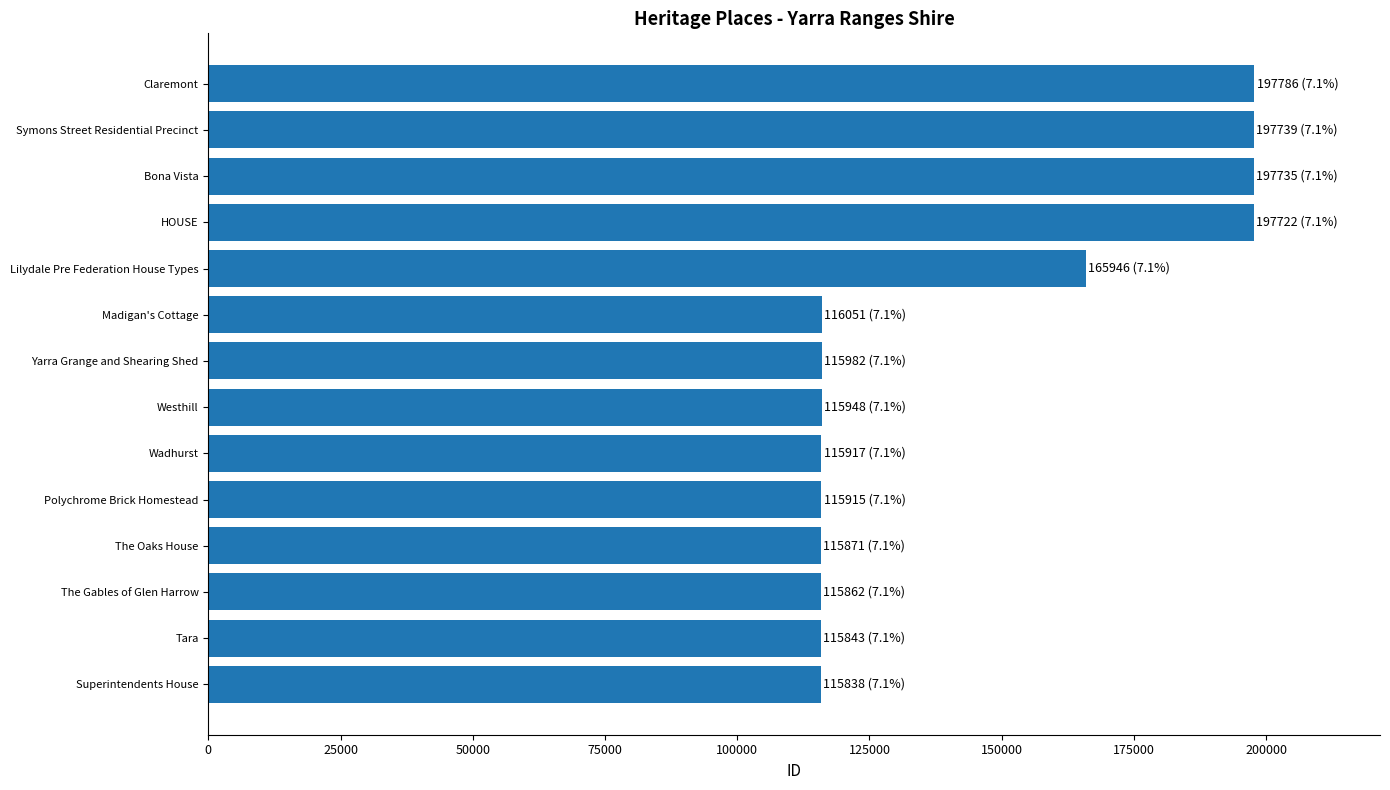

What is the sum of the values at Superintendents House and Madigan's Cottage?

231889